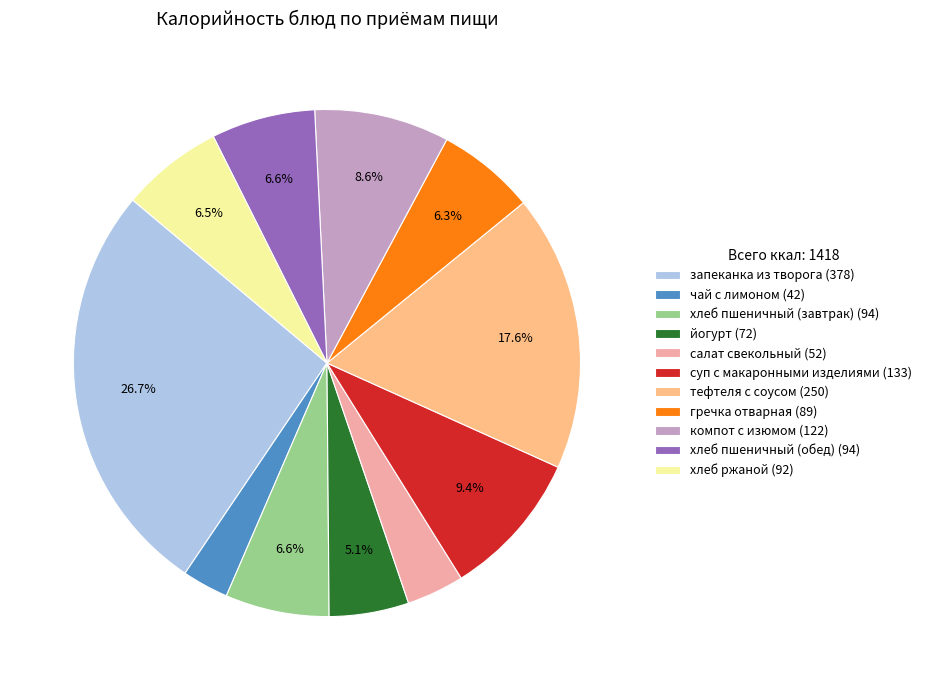

How many slices are in this pie chart?

11